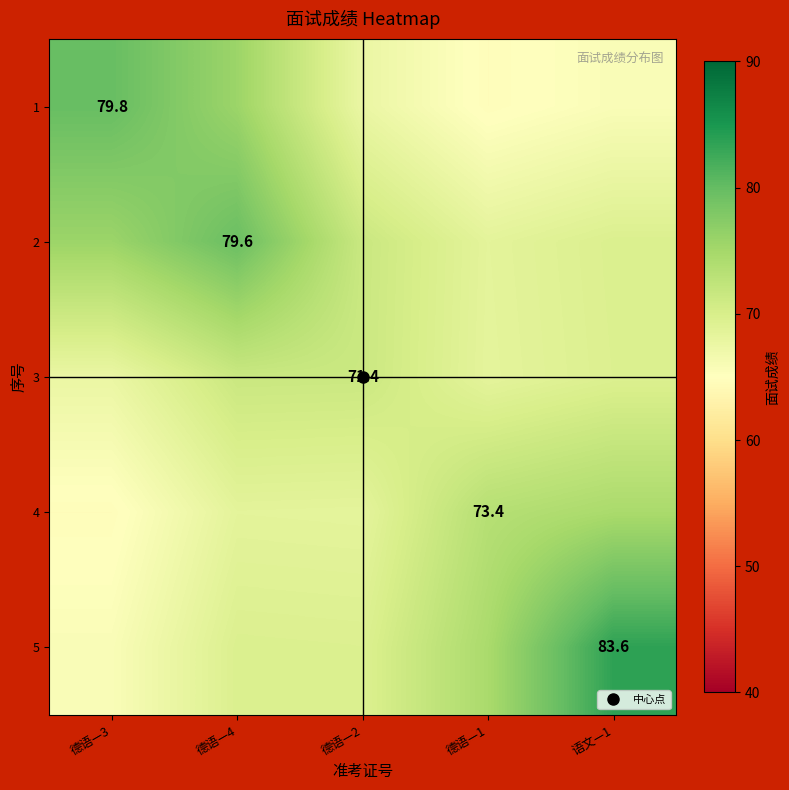

List the labels in order of 1 value, largest first.

德语—3, 德语—4, 德语—2, 语文—1, 德语—1